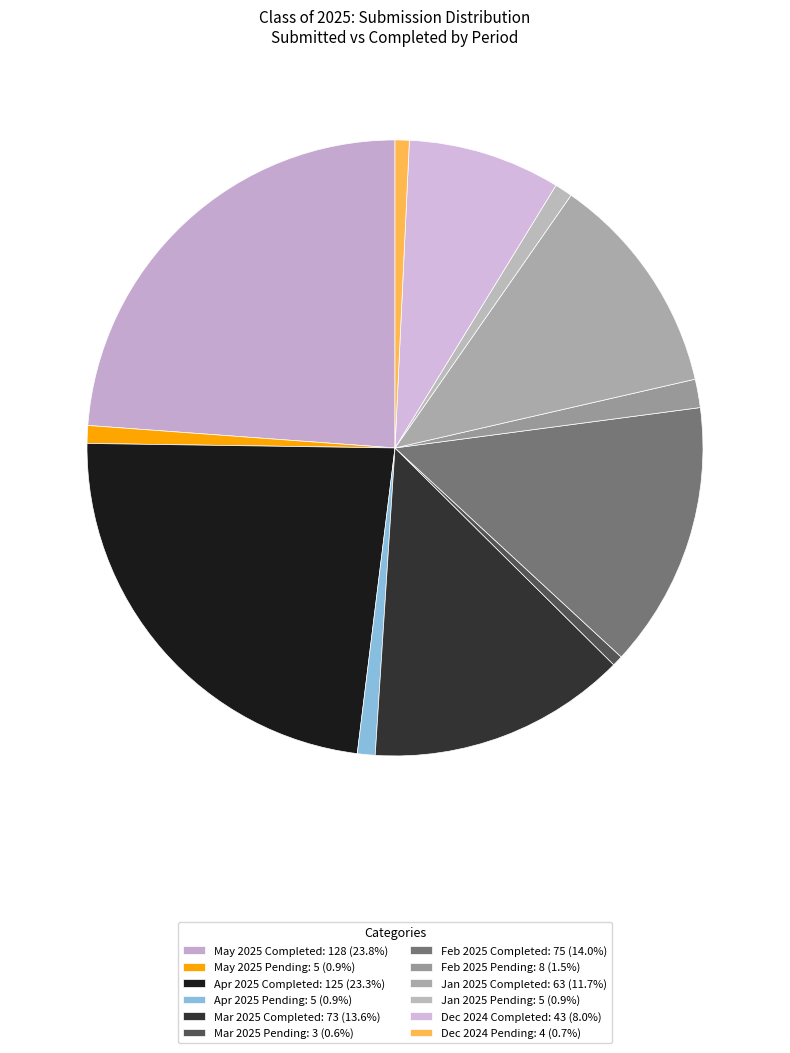

Is there any slice that represents more than half of the pie?

No